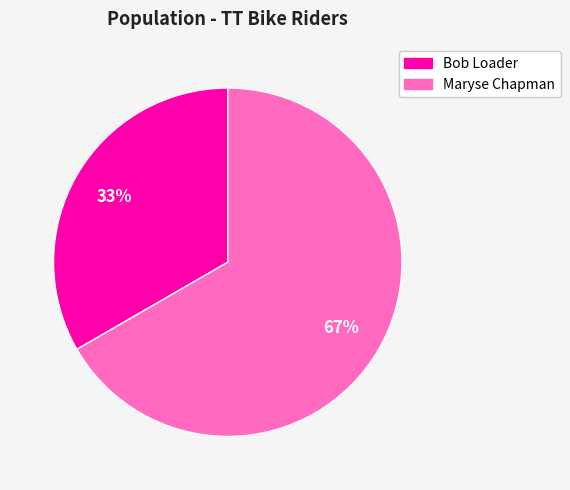

Approximately how many times larger is the value at Bob Loader compared to Maryse Chapman?

0.5